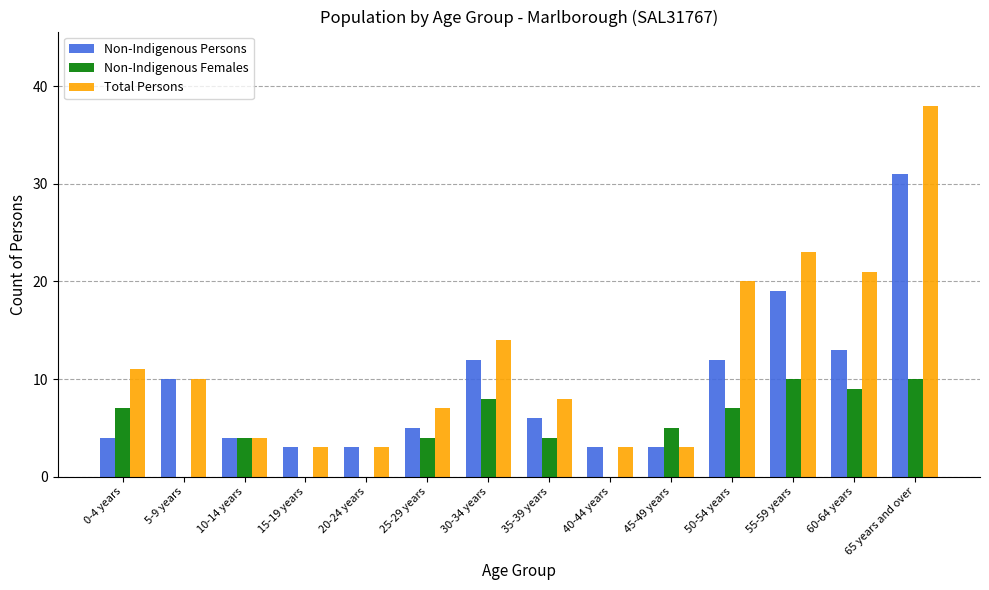

How many categories are shown in the chart?

14